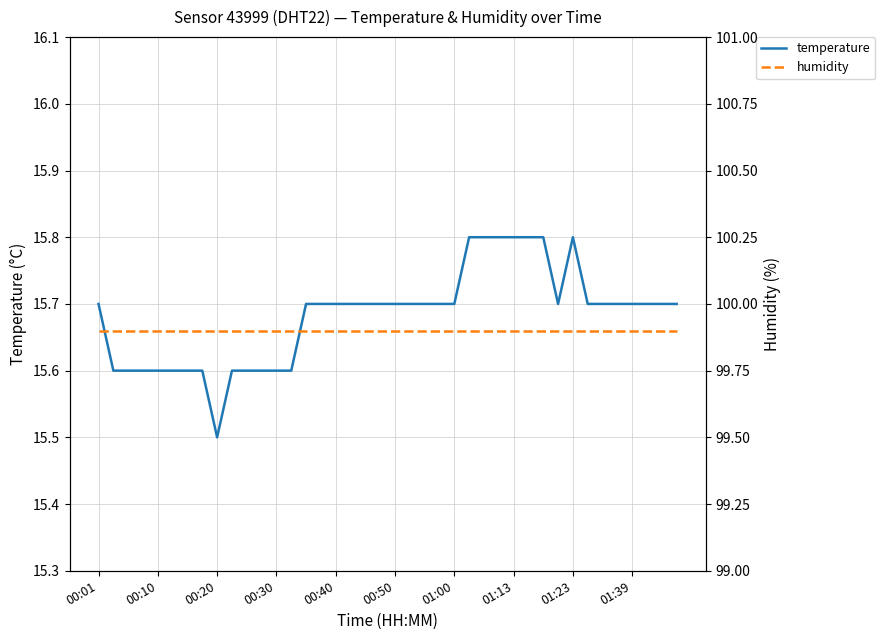

True or false: temperature has a value of 15.7 at 01:00.

True